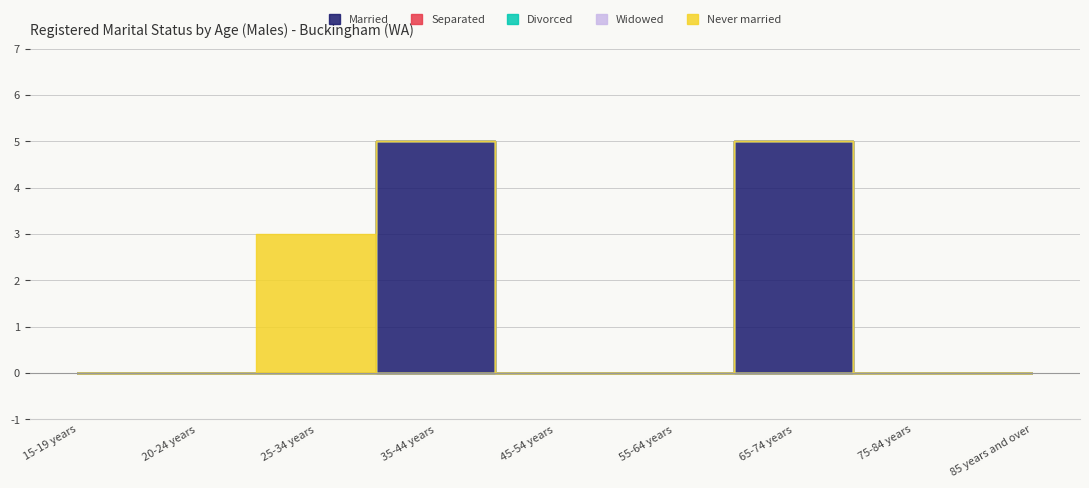

Between 25-34 years and 65-74 years, which series saw the biggest shift?

Married